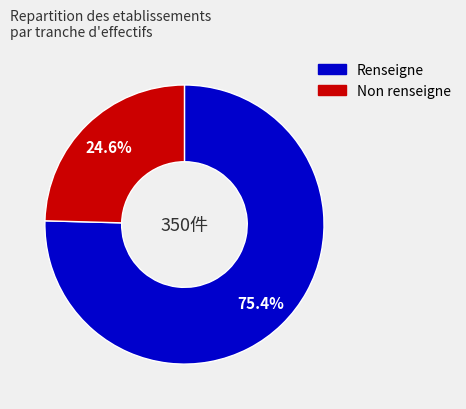

Is there any slice that represents more than half of the pie?

Yes